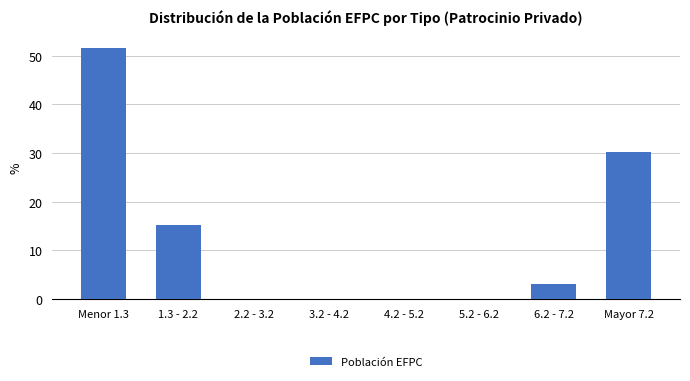

Reading left to right, extract all data points from this chart.

Menor 1.3=51.5	1.3 - 2.2=15.2	2.2 - 3.2=0.0	3.2 - 4.2=0.0	4.2 - 5.2=0.0	5.2 - 6.2=0.0	6.2 - 7.2=3.0	Mayor 7.2=30.3